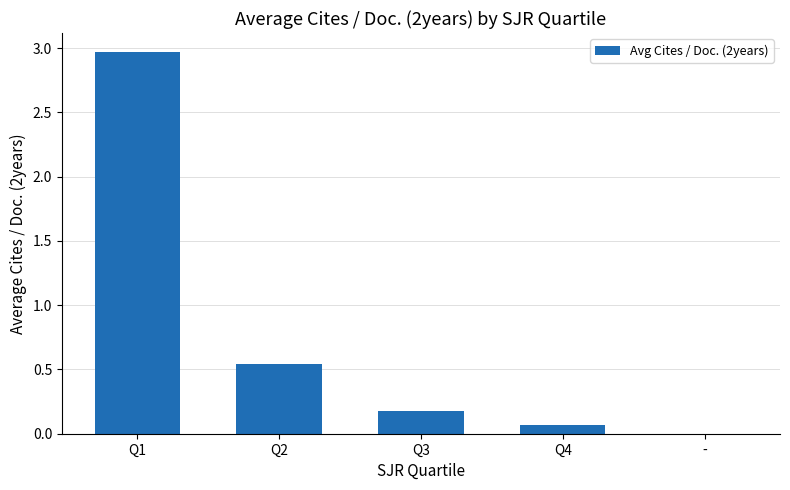

What is the difference between the values at Q1 and Q2?

2.4